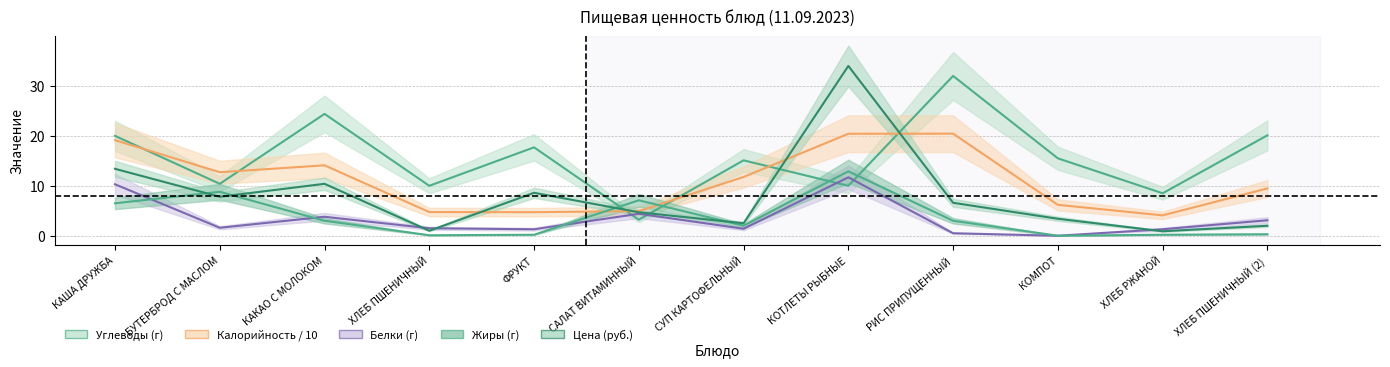

List the labels in order of Жиры value, largest first.

КОТЛЕТЫ РЫБНЫЕ, БУТЕРБРОД С МАСЛОМ, САЛАТ ВИТАМИННЫЙ, КАША ДРУЖБА, КАКАО С МОЛОКОМ, РИС ПРИПУЩЕННЫЙ, СУП КАРТОФЕЛЬНЫЙ, ХЛЕБ ПШЕНИЧНЫЙ (2), ФРУКТ, ХЛЕБ РЖАНОЙ, ХЛЕБ ПШЕНИЧНЫЙ, КОМПОТ